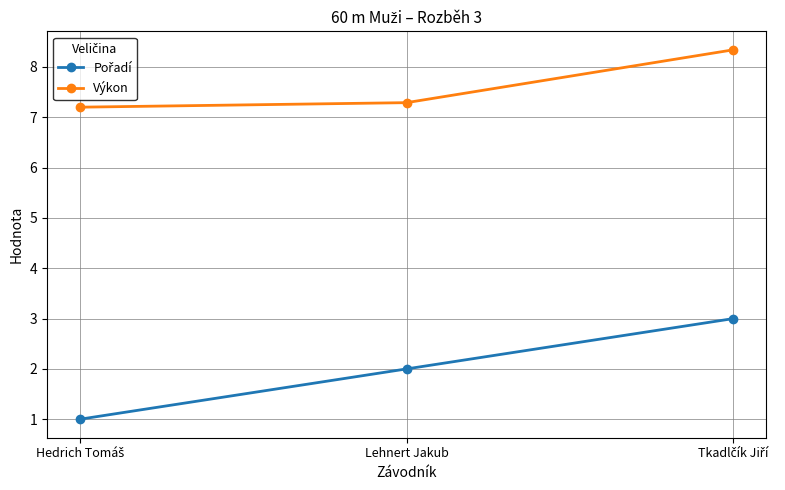

What position from the right is Lehnert Jakub?

2